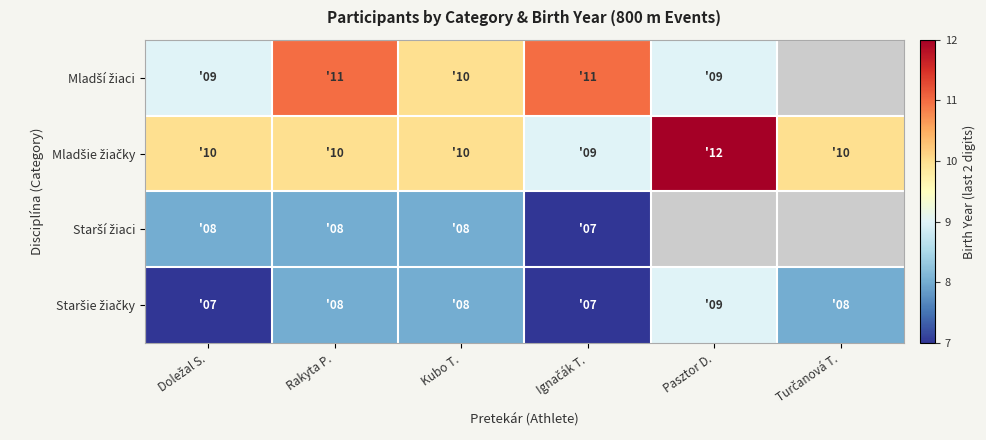

What is the spread (max minus min) of values at Doležal S.?

3.0